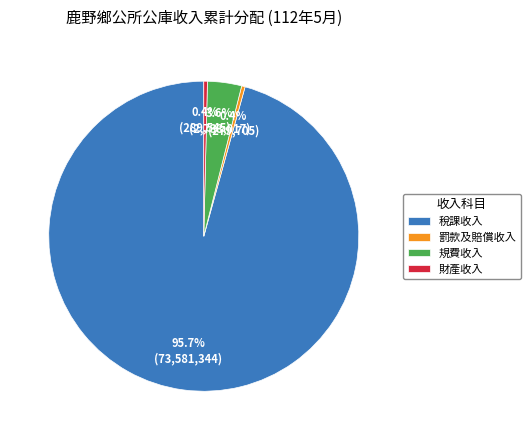

What percentage is NOT represented by 財產收入?

99.6%